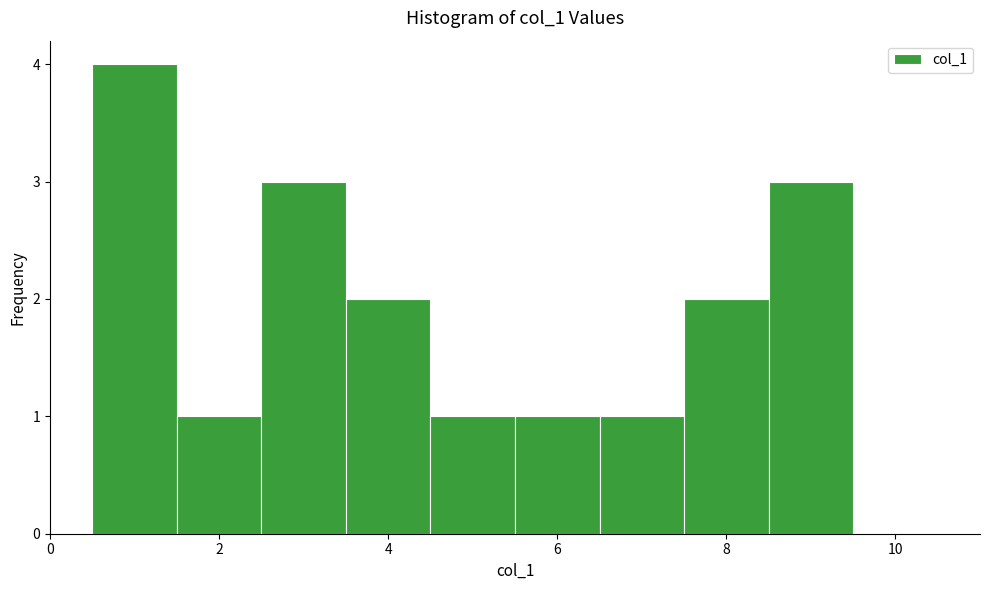

Which range on the x-axis has the tallest bar?

0.5 to 1.5